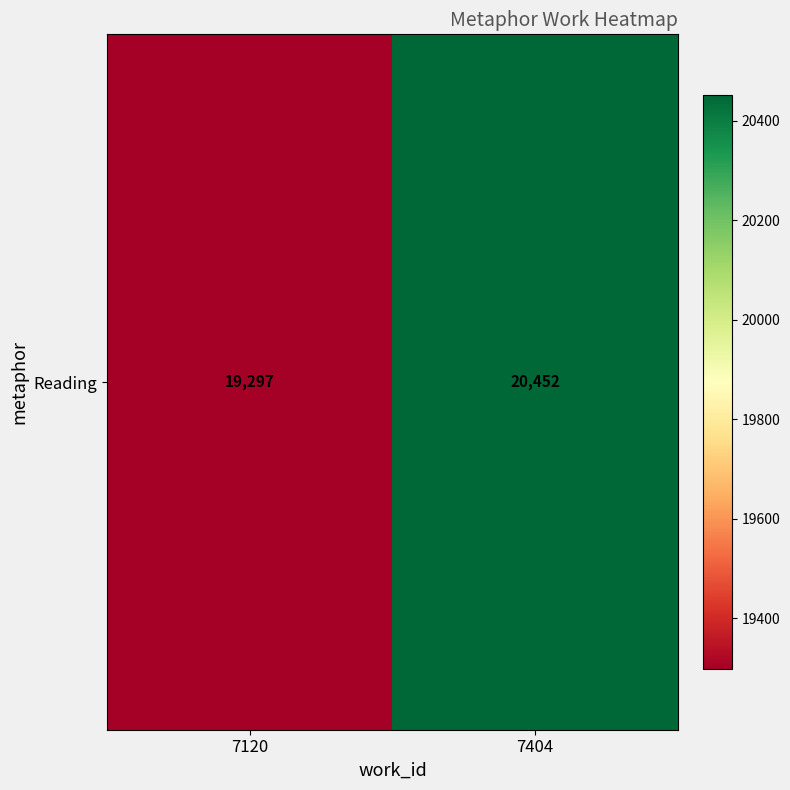

What is the approximate value at 7120, to the nearest 10?

19300